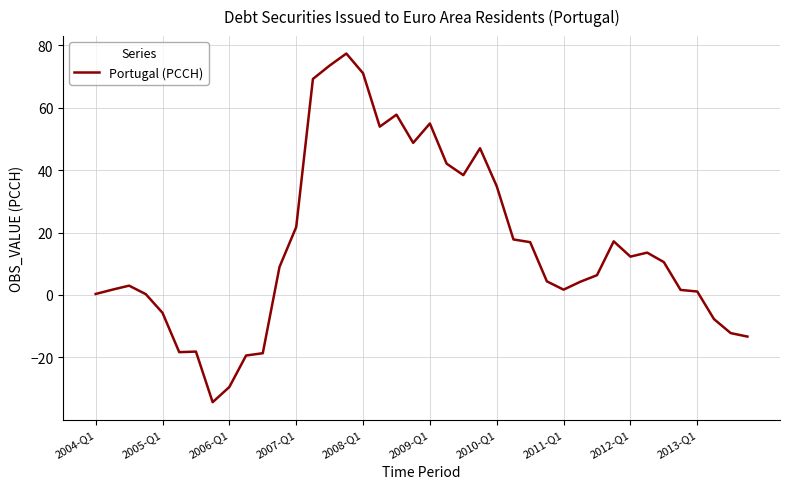

What is the minimum value shown in the chart?

-34.4